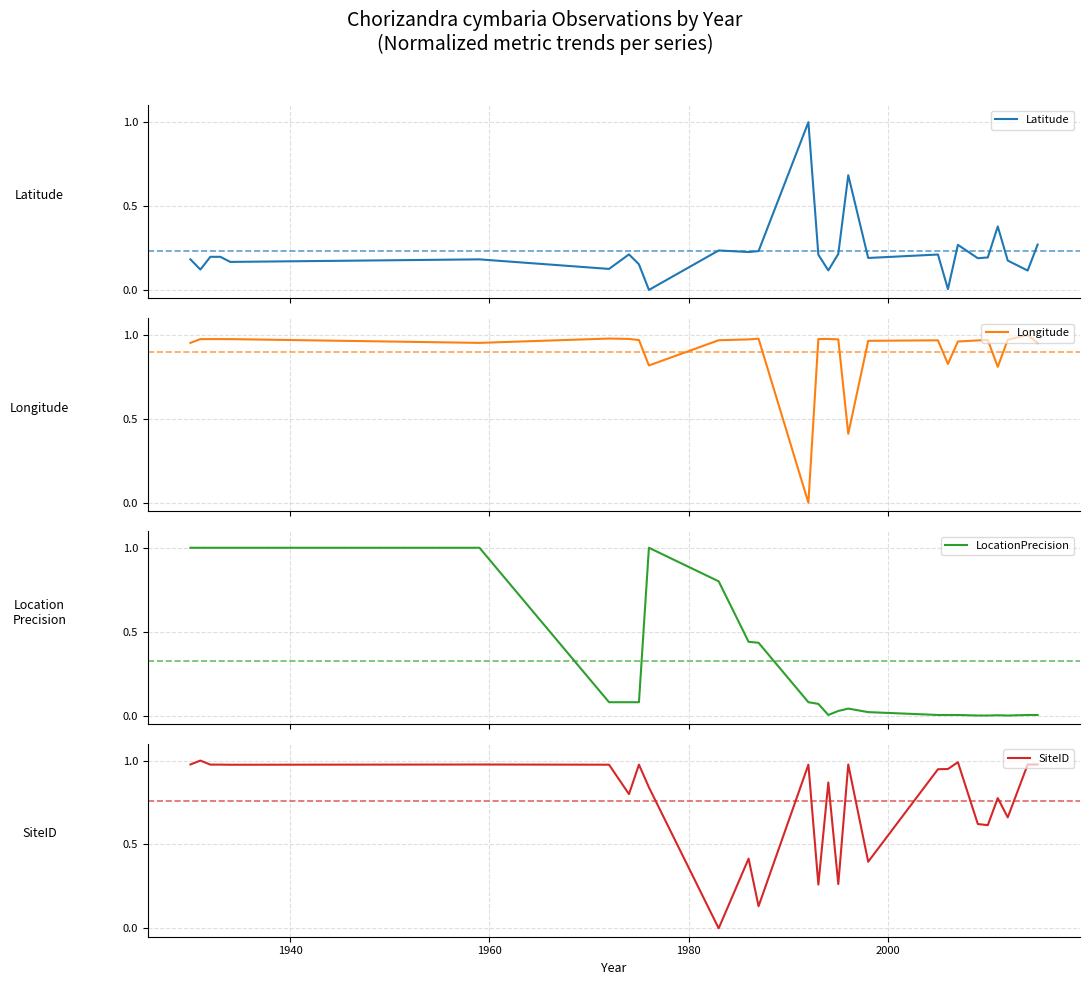

How many times do LocationPrecision and SiteID cross each other?

3